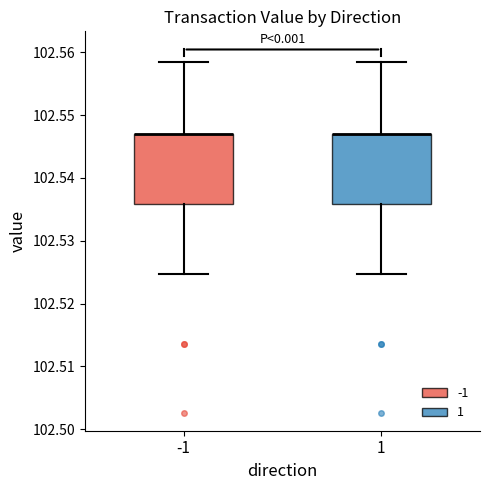

Reading left to right, transcribe this box plot: for each box, give where its median line is, the range the box spans, and where its two whiskers end, as read against the y-axis. The values are not printed on the chart, so give them approximately, as read against the axis.

-1: median 102.547 (drawn on the box's upper edge), box 102.536 to 102.547, whiskers 102.525 to 102.558
1: median 102.547 (drawn on the box's upper edge), box 102.536 to 102.547, whiskers 102.525 to 102.558